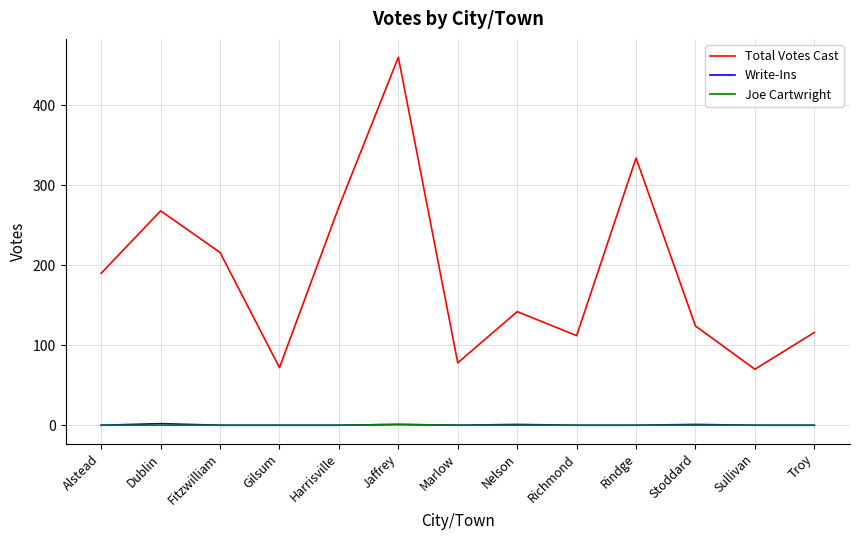

Which series has the largest total across all categories?

Total Votes Cast